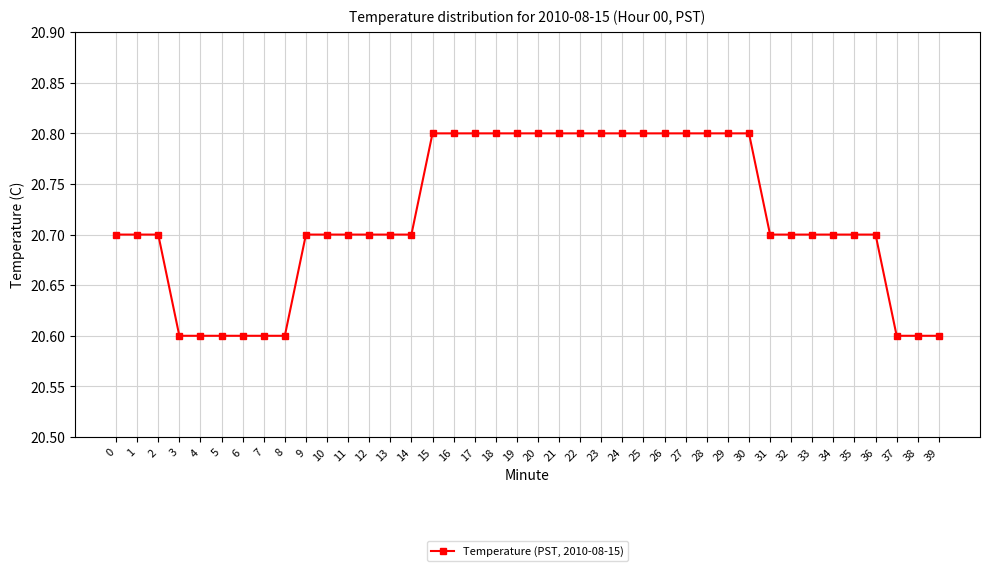

Is it true that the value at 10 is 36.4?

False